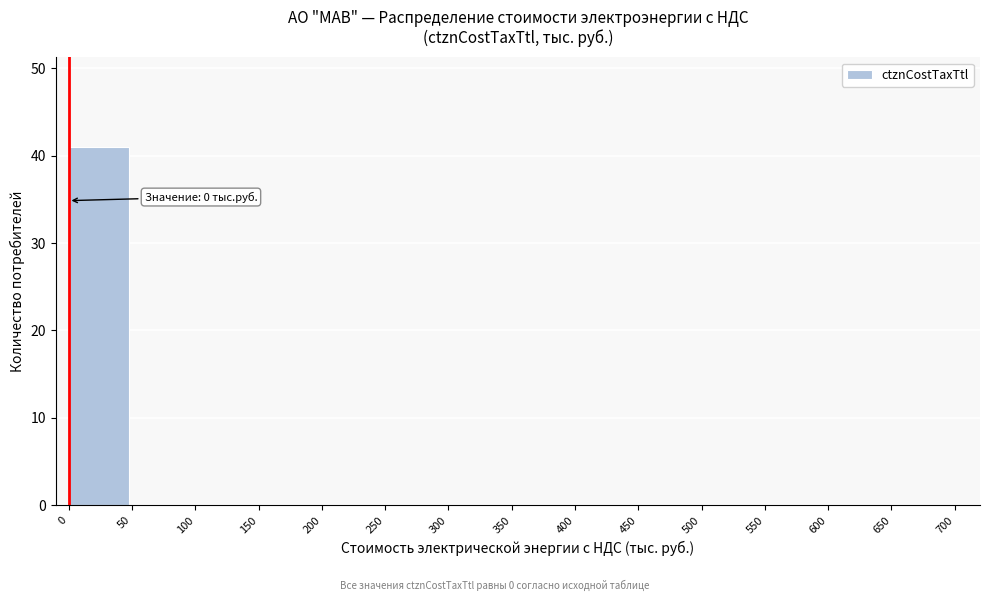

Reading left to right, what are all the values shown in this chart?

0=41	50=0	100=0	150=0	200=0	250=0	300=0	350=0	400=0	450=0	500=0	550=0	600=0	650=0